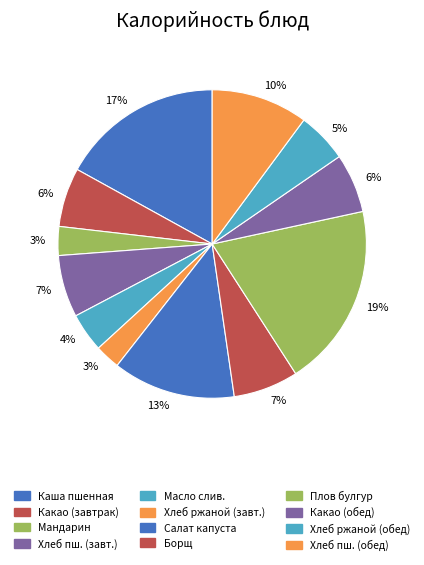

To the nearest percent, what is the average slice percentage?

8%